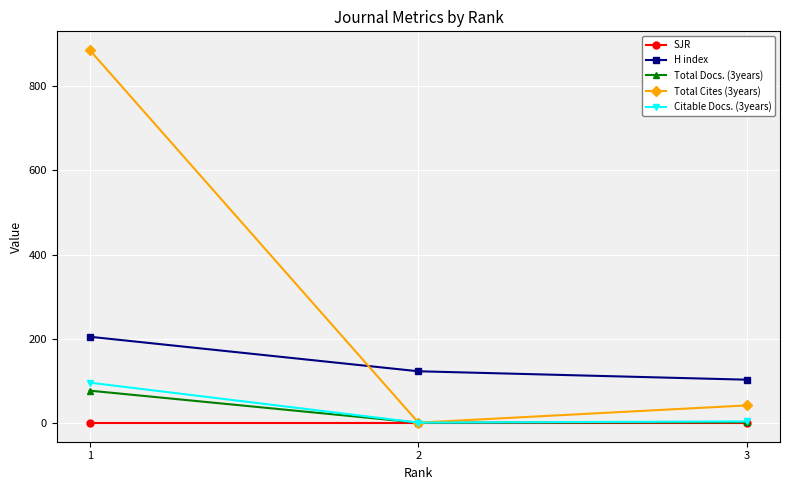

What is the approximate value of H index at 3, to the nearest 5?

105